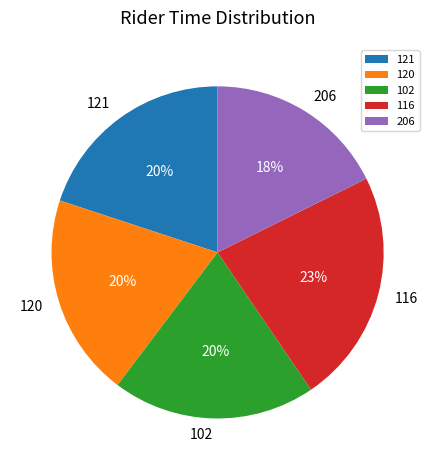

To the nearest percent, what is the difference between the largest and smallest slice percentages?

5%